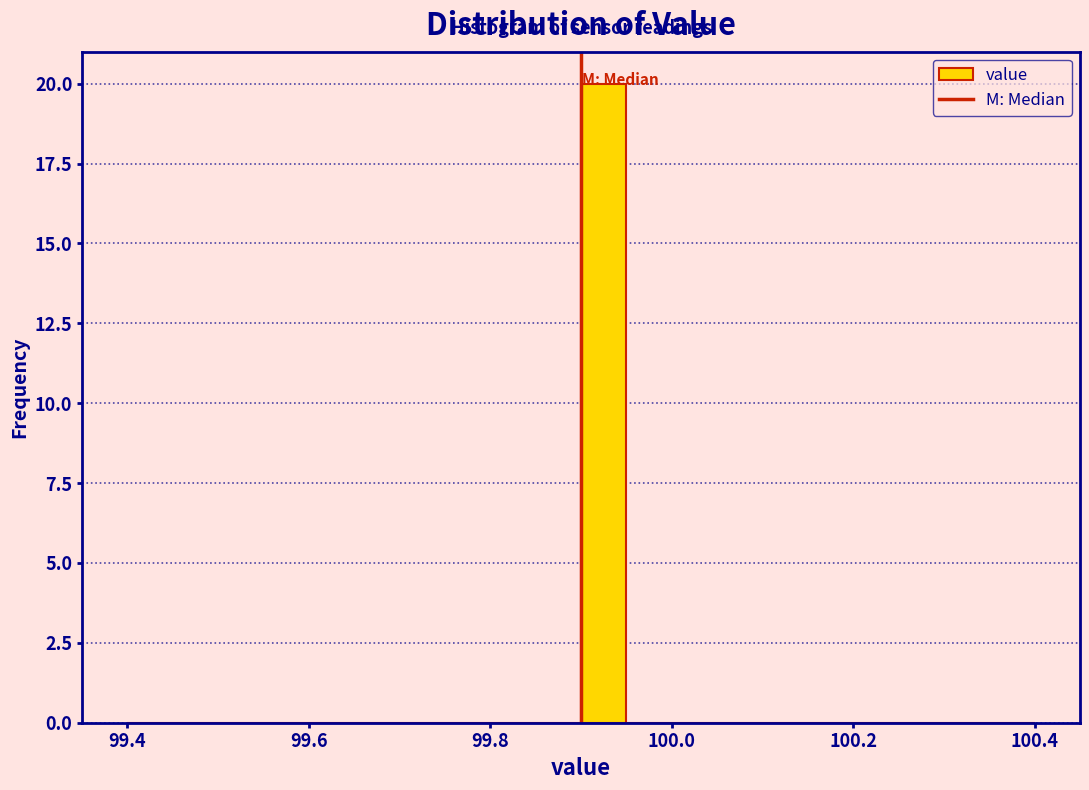

Read against the x-axis, roughly where is the centre of the tallest bar?

99.92